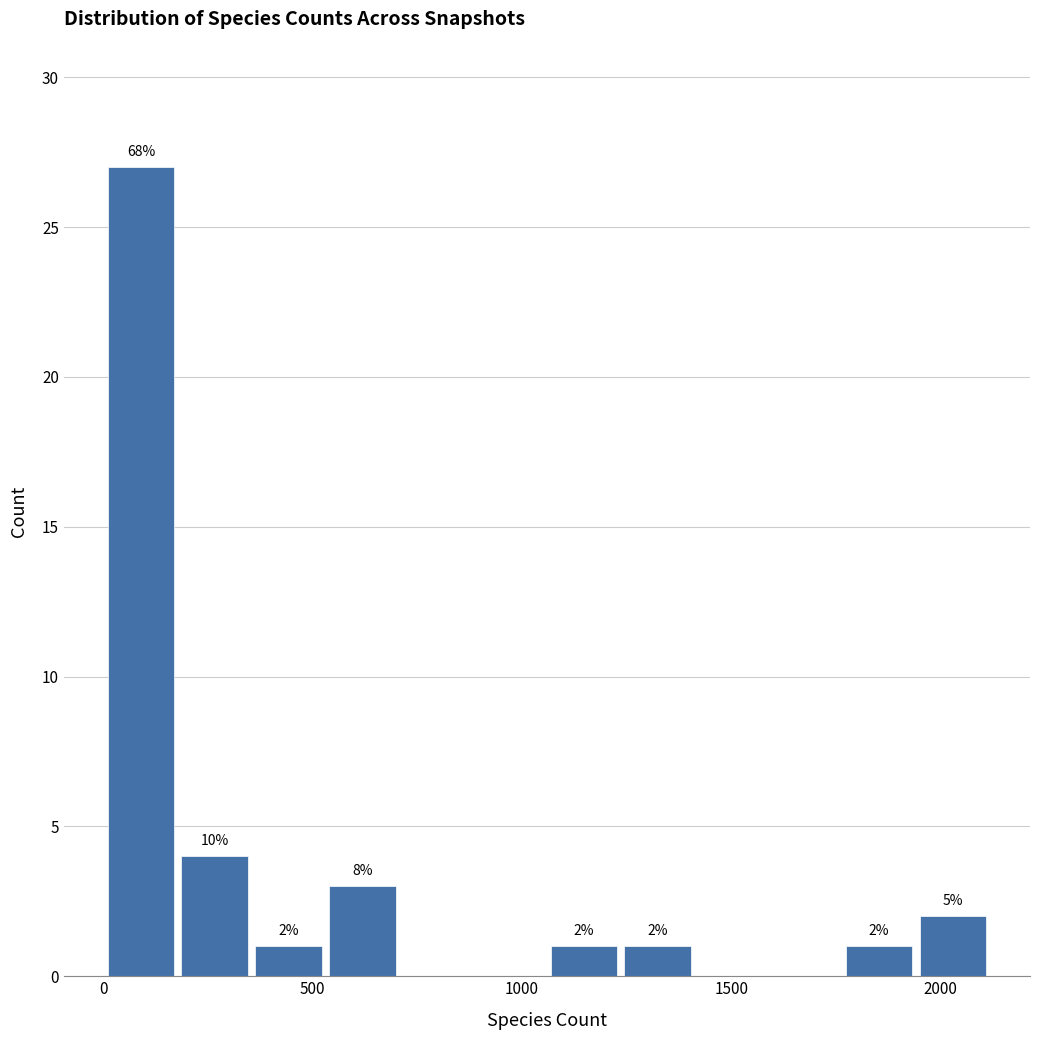

Around what value on the x-axis is the tallest bar? Give the approximate position of its centre, as read against the axis.

100